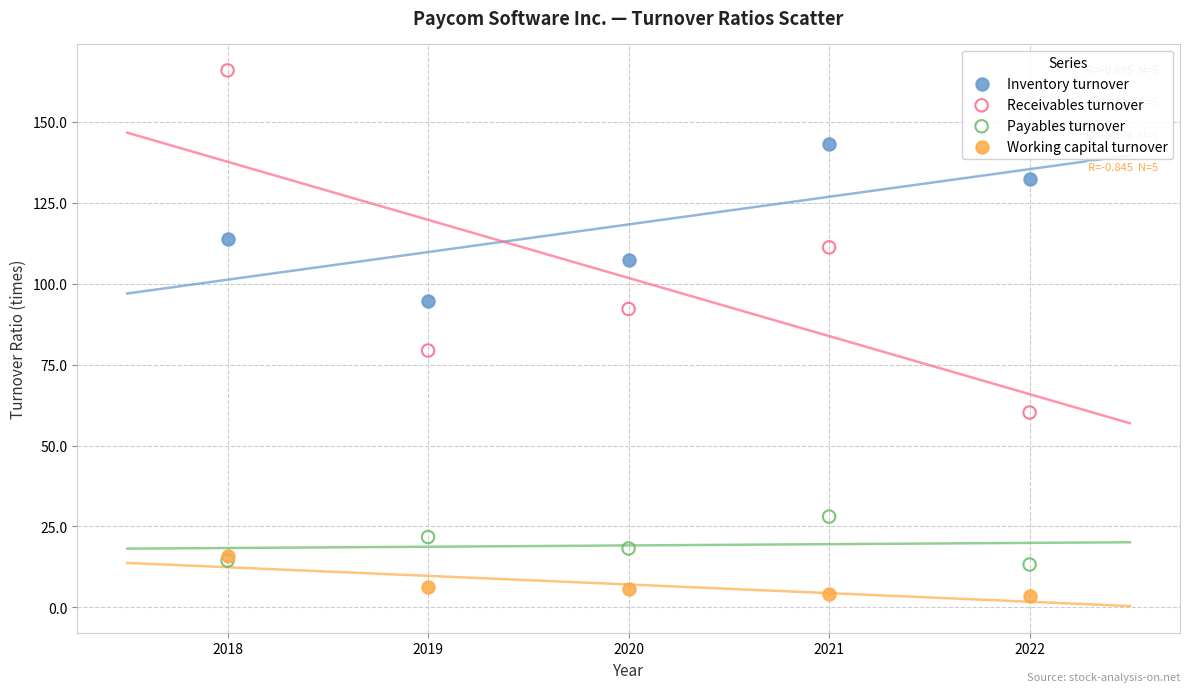

Across all series, what Y value is closest to 84?

79.3